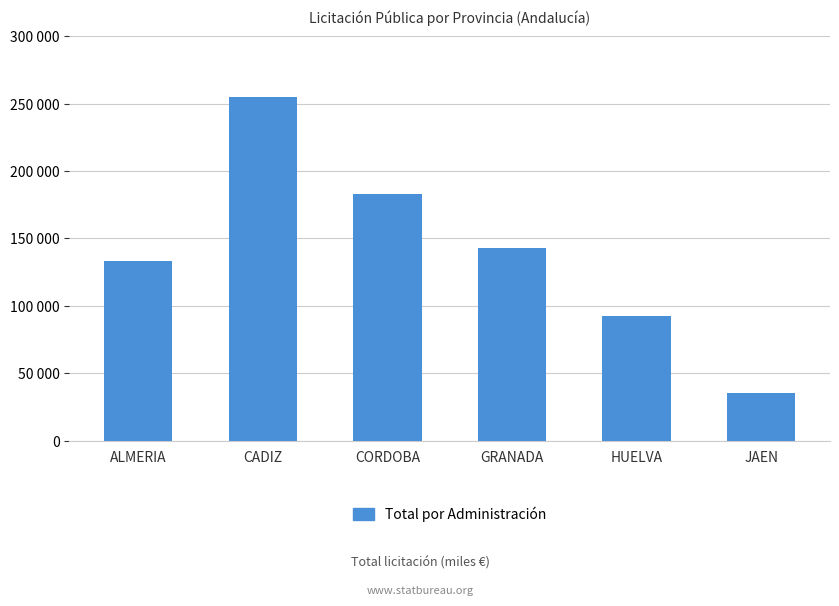

Are the bars horizontal?

No